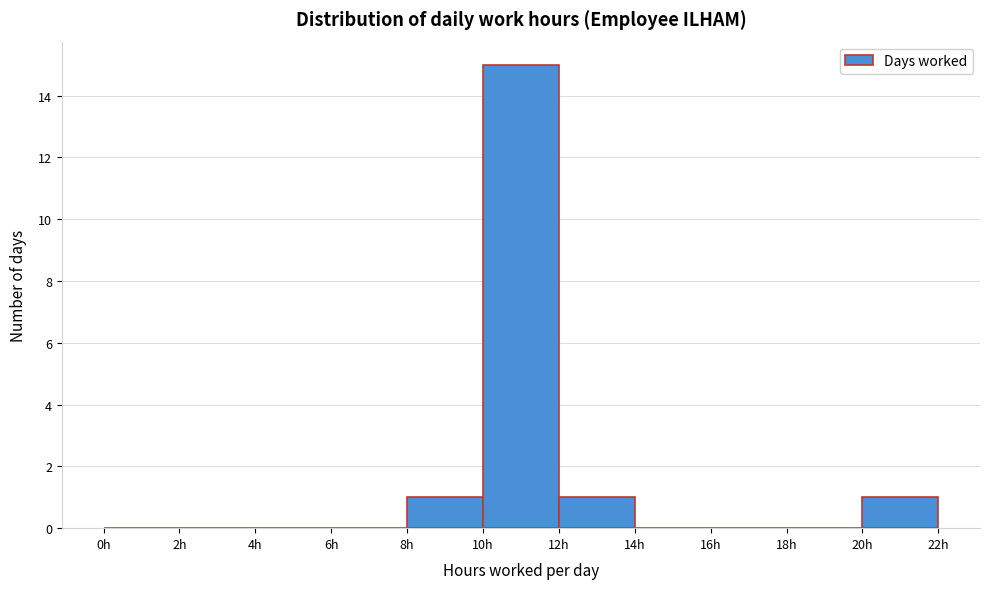

What is the height of the bar covering 8 to 10 on the x-axis? The values are not printed on the chart, so give them approximately, as read against the axis.

1